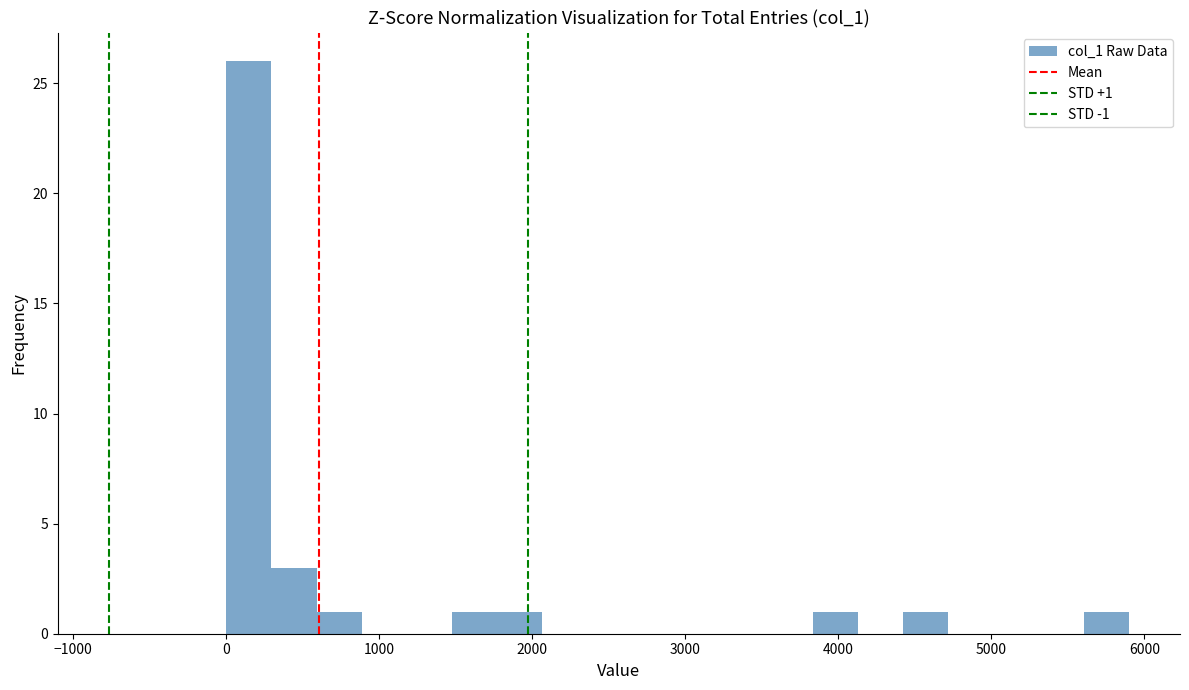

Read against the x-axis, roughly where is the centre of the tallest bar?

100